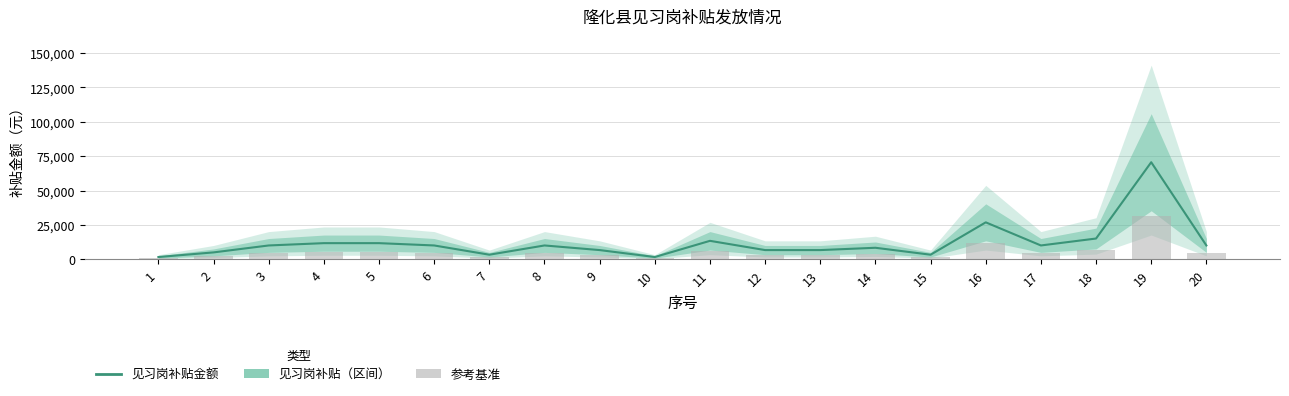

At which label does the data first exceed 10080?

4